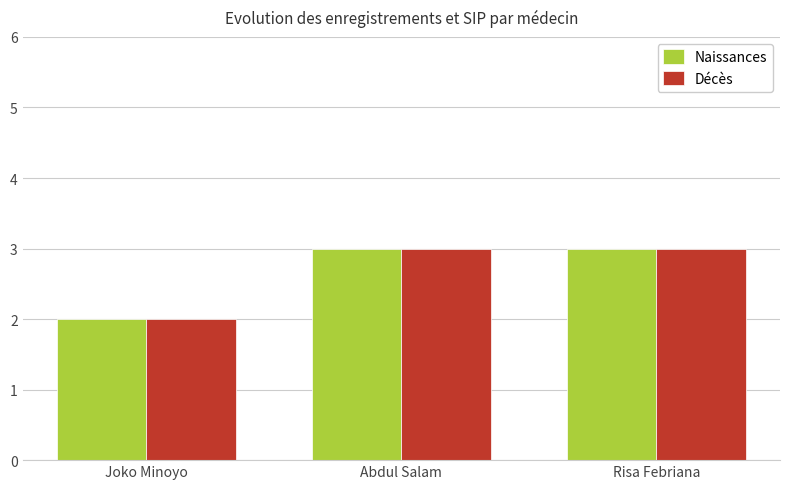

True or false: Décès has a value of 3 at Risa Febriana.

True